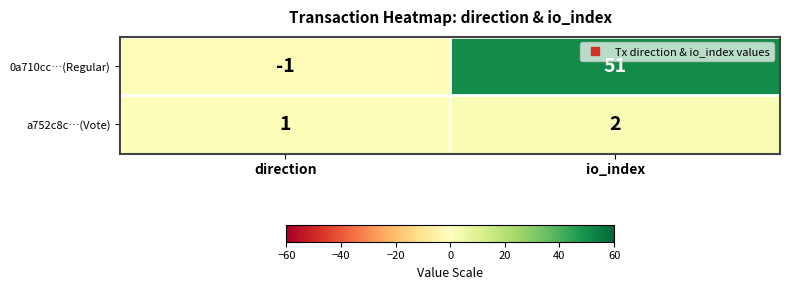

List the series in order of their peak value, highest first.

0a710cc…(Regular), a752c8c…(Vote)